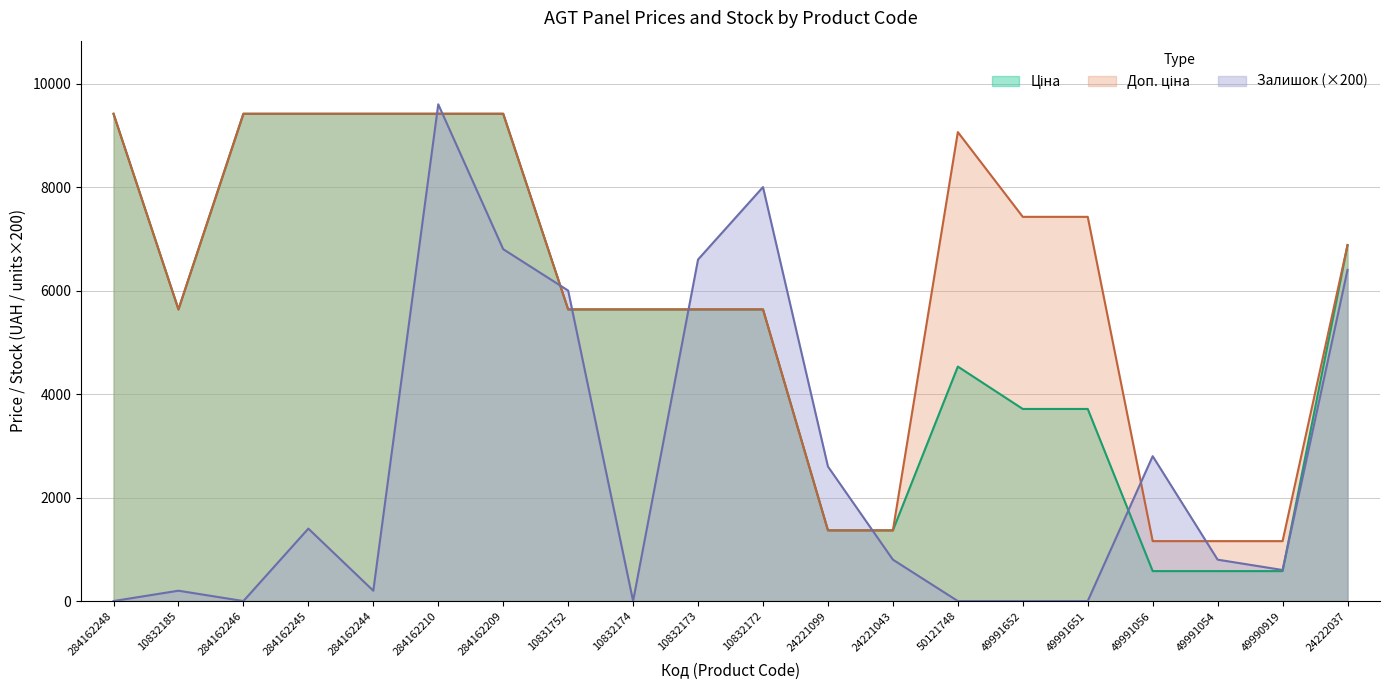

Which category has the highest value across all series?

284162210